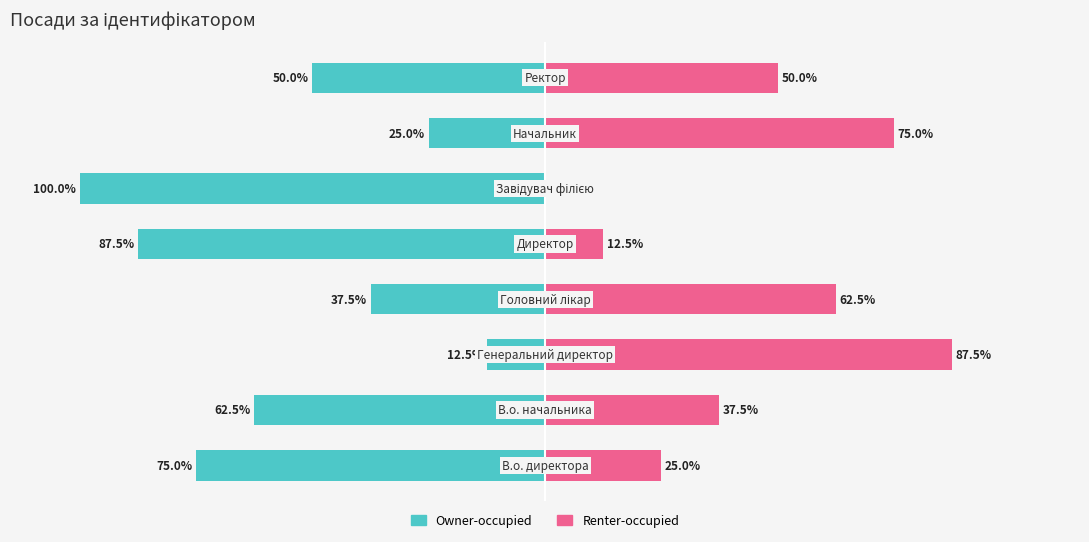

Between 2 and 0, which is larger?

2